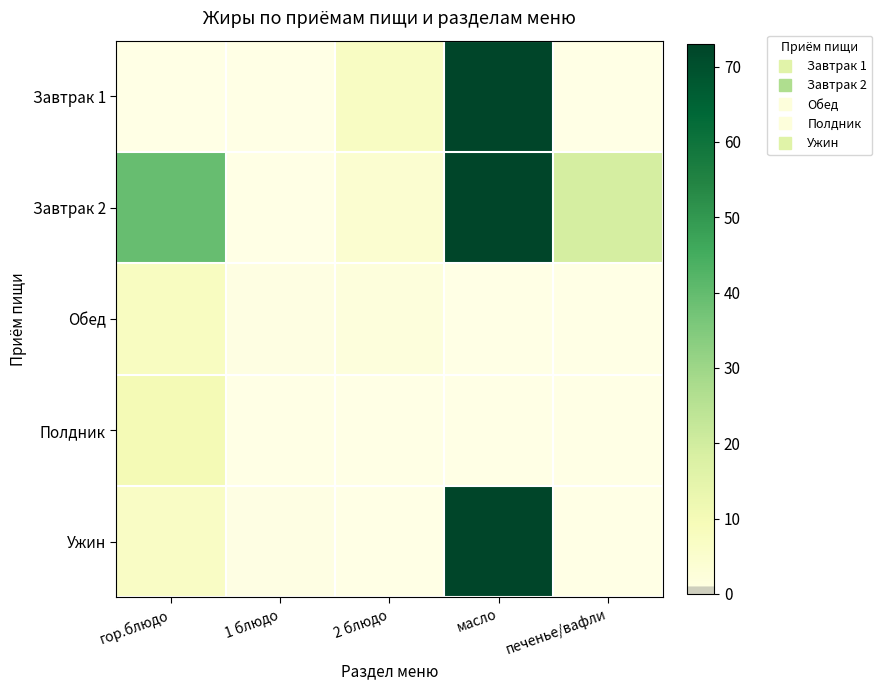

Reading right to left, list all the values displayed in this chart.

Завтрак 1: печенье/вафли=0.0	масло=72.8	2 блюдо=7.0	1 блюдо=0.0	гор.блюдо=0.0
Завтрак 2: печенье/вафли=19.0	масло=72.8	2 блюдо=4.5	1 блюдо=0.0	гор.блюдо=39.1
Обед: печенье/вафли=0.0	масло=0.0	2 блюдо=1.9	1 блюдо=0.6	гор.блюдо=7.5
Полдник: печенье/вафли=0.0	масло=0.0	2 блюдо=0.0	1 блюдо=0.0	гор.блюдо=10.2
Ужин: печенье/вафли=0.0	масло=72.8	2 блюдо=0.0	1 блюдо=0.5	гор.блюдо=6.7